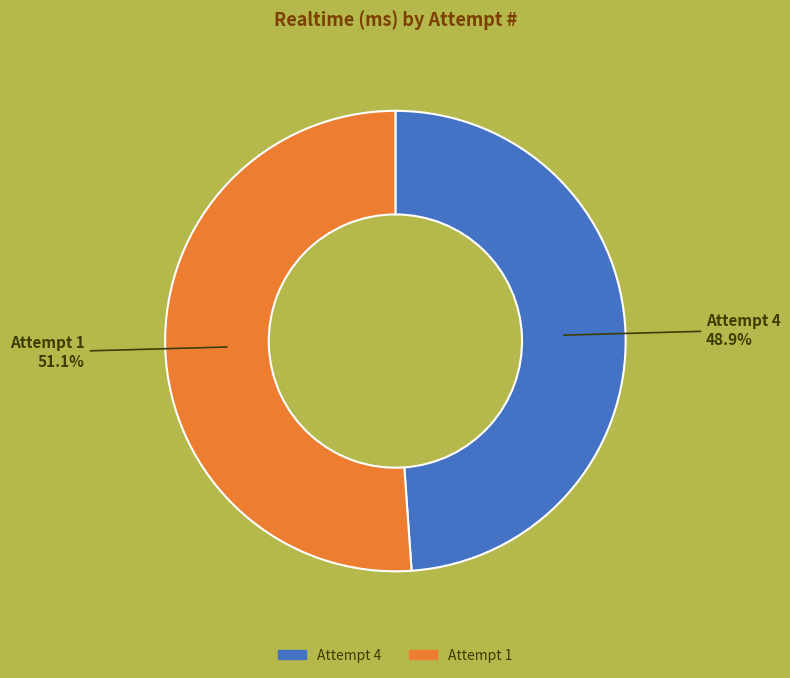

How many slices are in this pie chart?

2